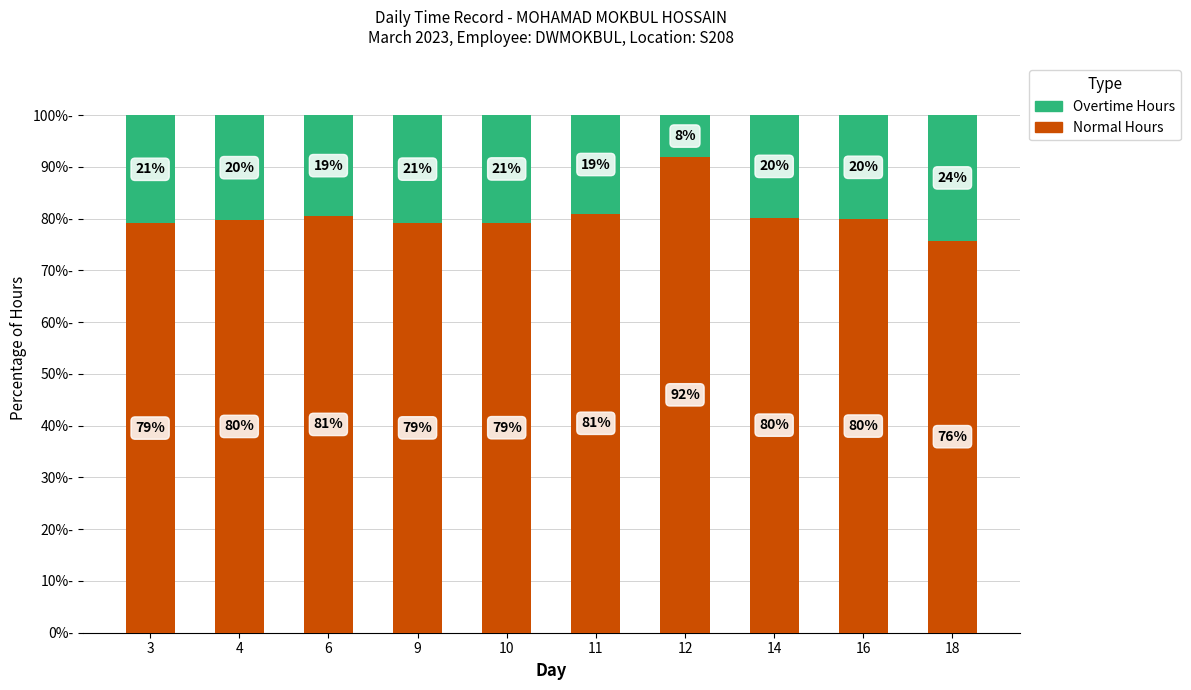

What is the total value across all series at 3?

100.0